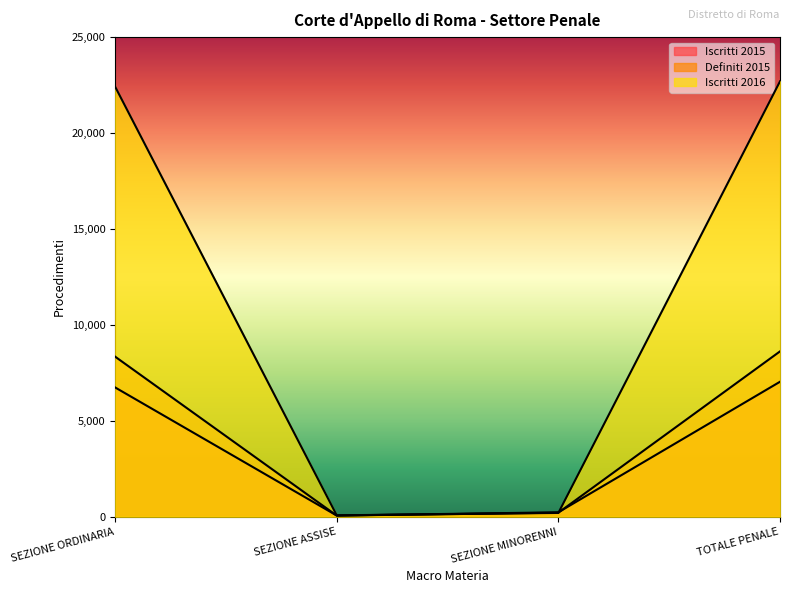

Reading right to left, extract all data points from this chart.

Iscritti 2015: TOTALE PENALE=7036	SEZIONE MINORENNI=232	SEZIONE ASSISE=63	SEZIONE ORDINARIA=6741
Definiti 2015: TOTALE PENALE=8619	SEZIONE MINORENNI=212	SEZIONE ASSISE=61	SEZIONE ORDINARIA=8346
Iscritti 2016: TOTALE PENALE=22693	SEZIONE MINORENNI=198	SEZIONE ASSISE=75	SEZIONE ORDINARIA=22420